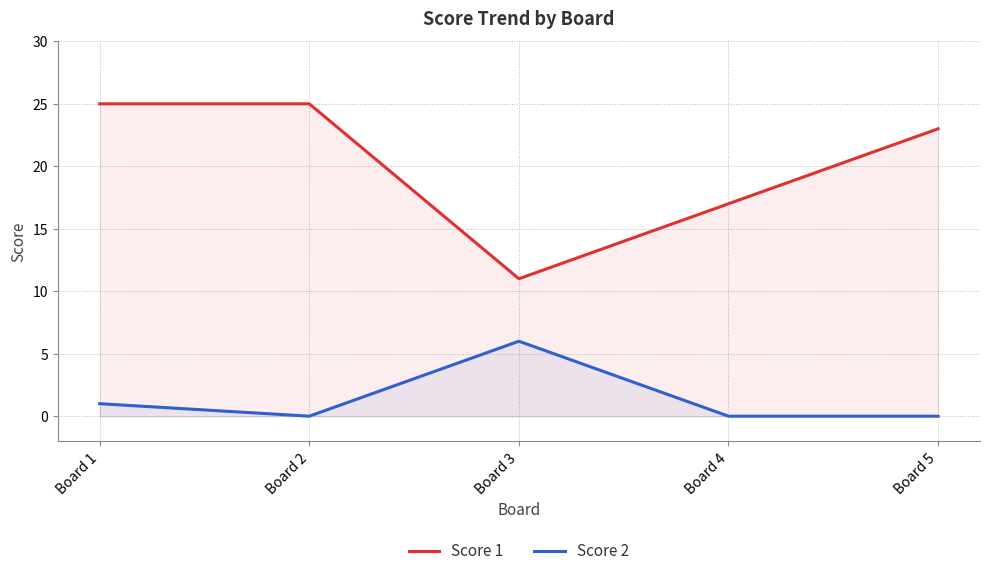

Which series changed the most between Board 3 and Board 5?

Score 1